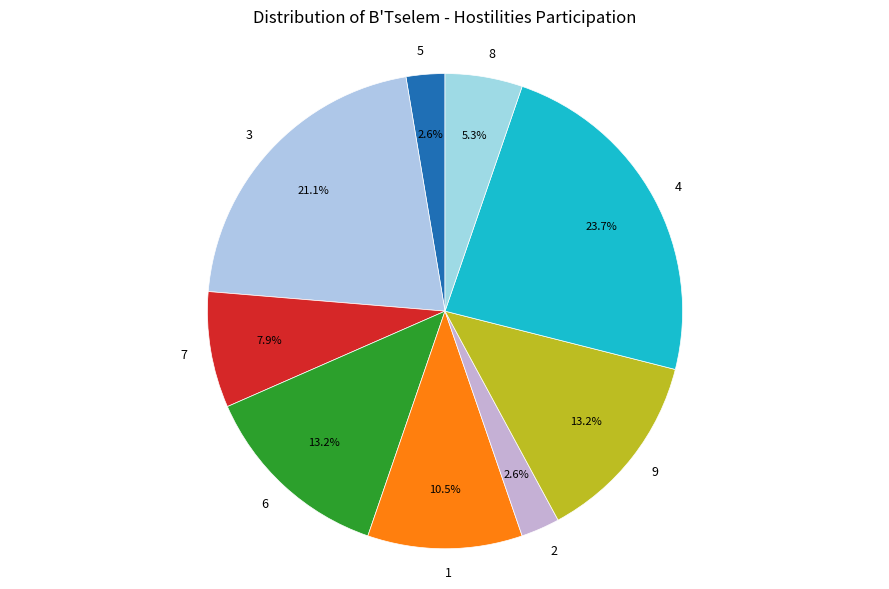

What is the ratio of the value at 9 to the value at 6?

1.0